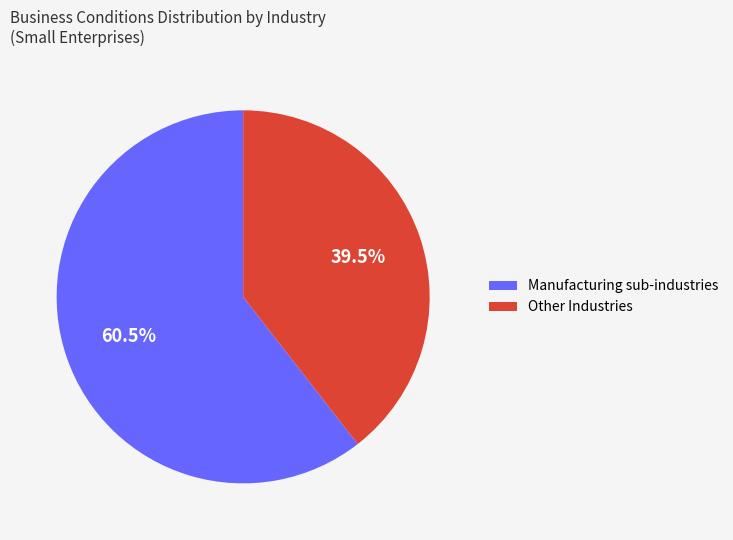

Rank the categories by value from highest to lowest.

Manufacturing sub-industries, Other Industries